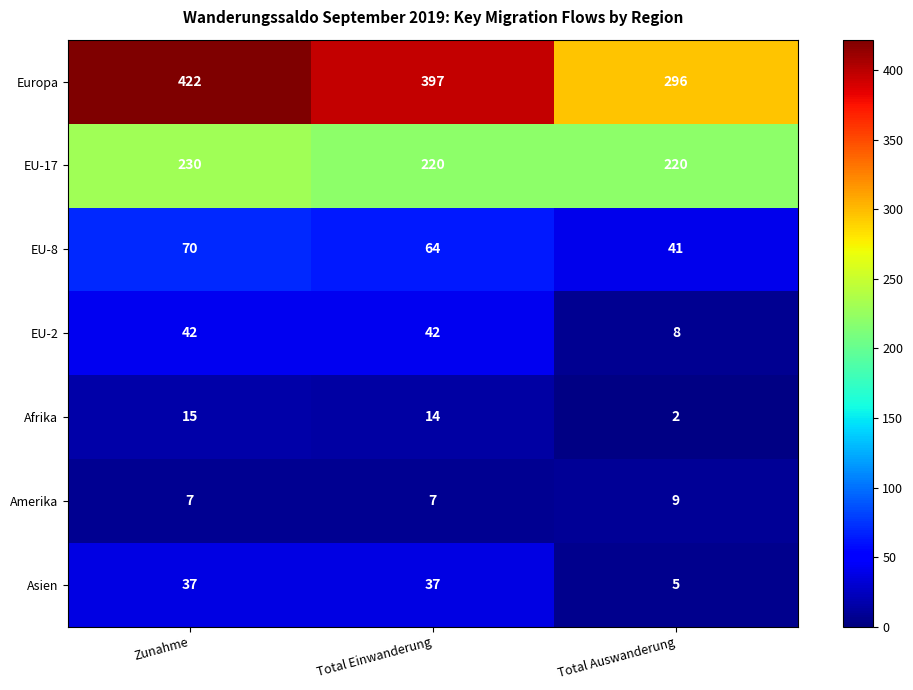

Reading right to left, extract all data points from this chart.

Europa: 296	397	422
EU-17: 220	220	230
EU-8: 41	64	70
EU-2: 8	42	42
Afrika: 2	14	15
Amerika: 9	7	7
Asien: 5	37	37